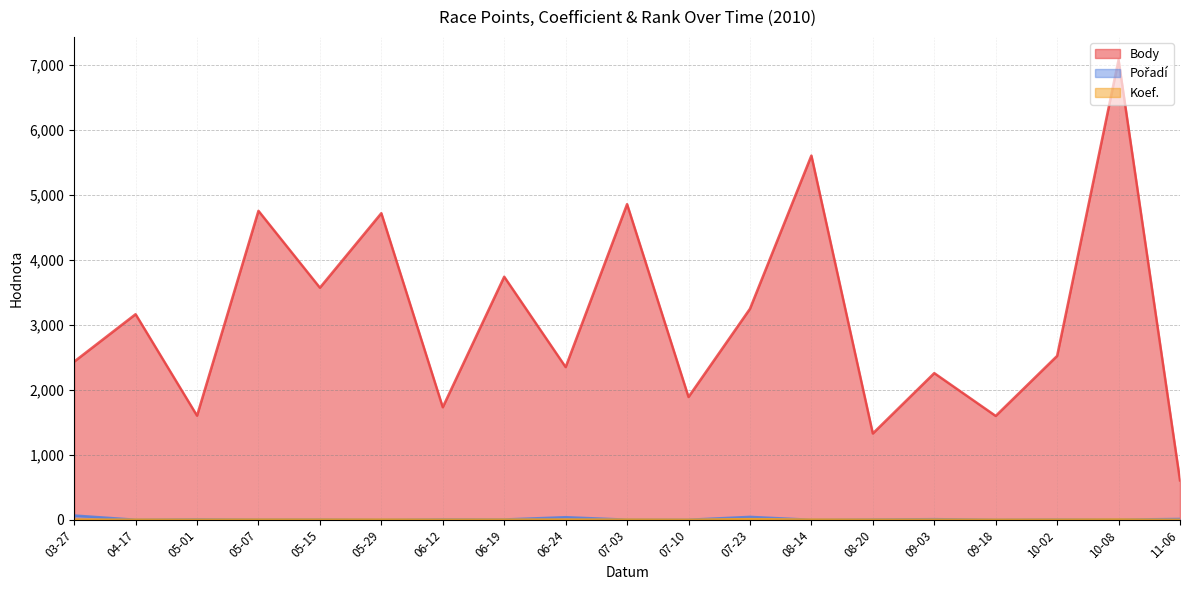

True or false: Body and Pořadí cross at least once.

False